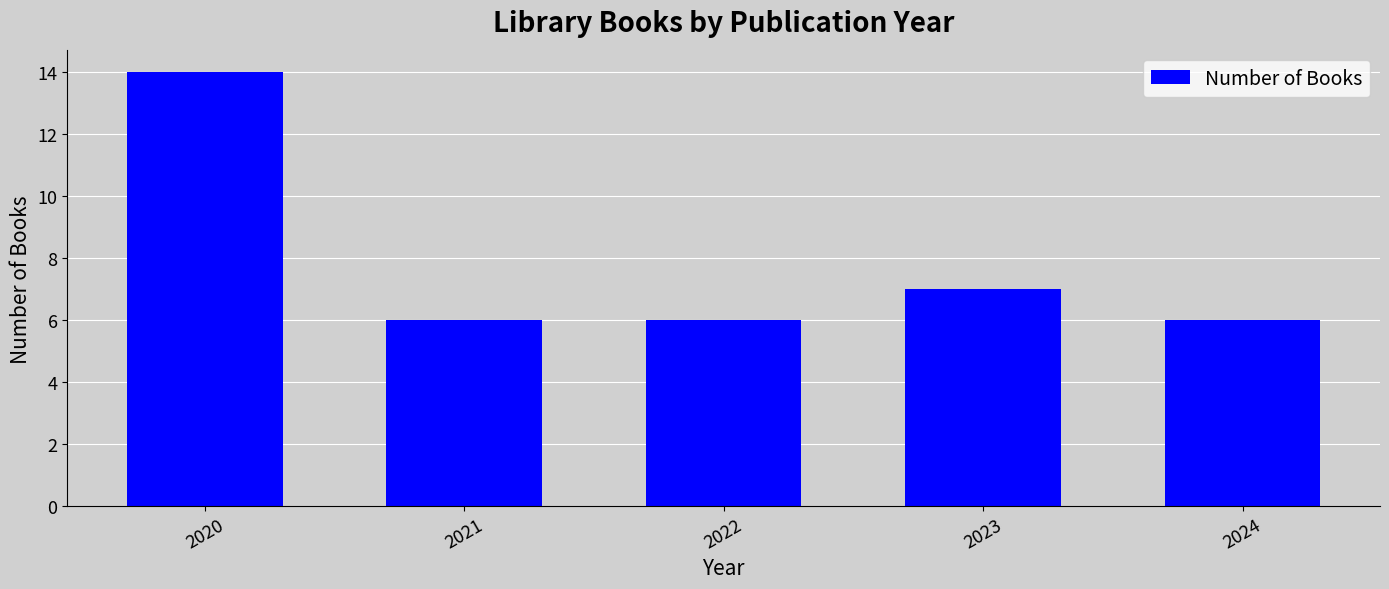

Reading left to right, extract all data points from this chart.

14	6	6	7	6